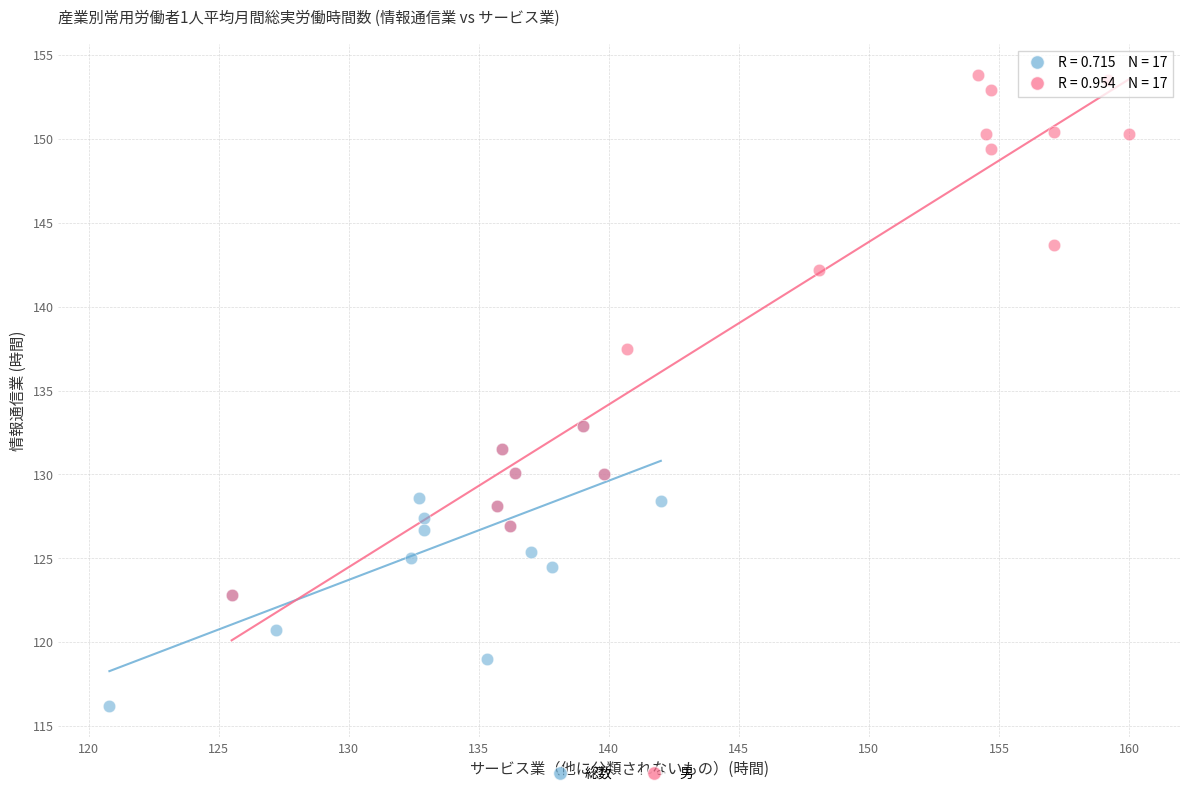

Which series reaches the minimum Y coordinate?

総数